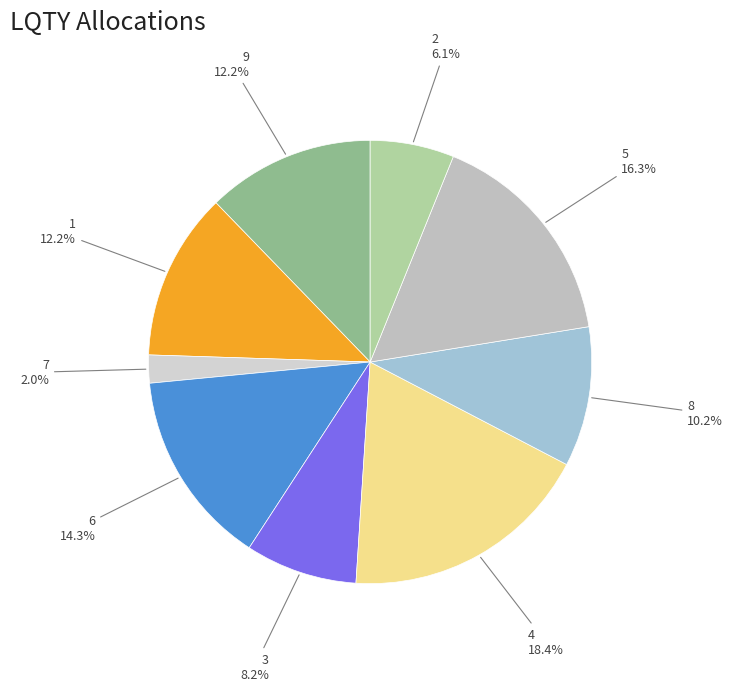

Does 5 represent more than half of the total?

No